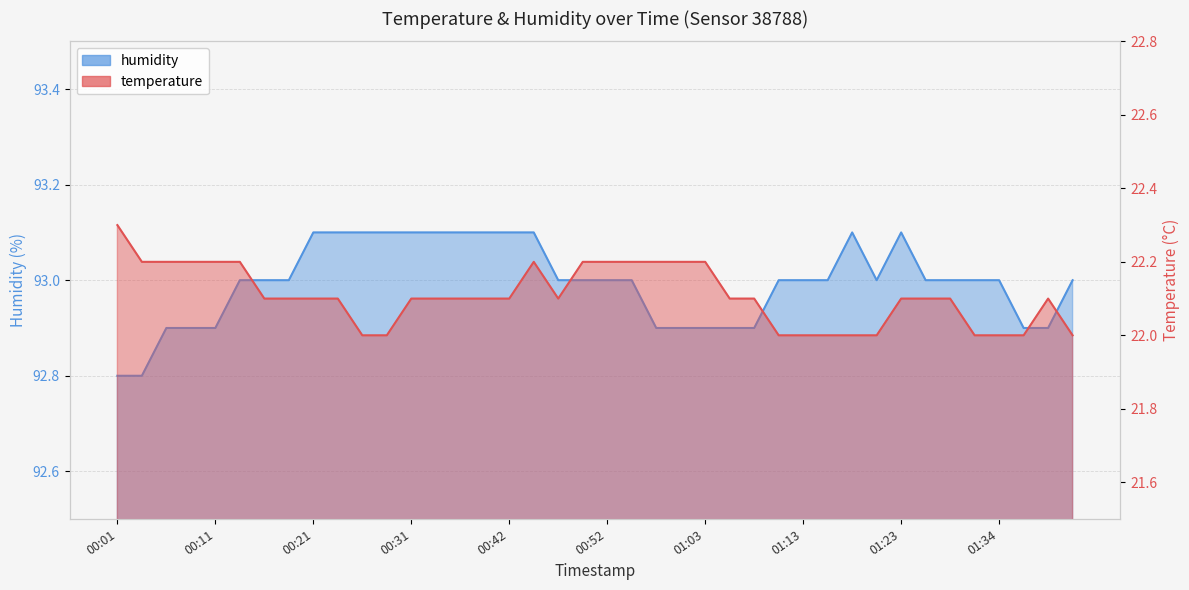

Which series has the widest spread of values?

temperature